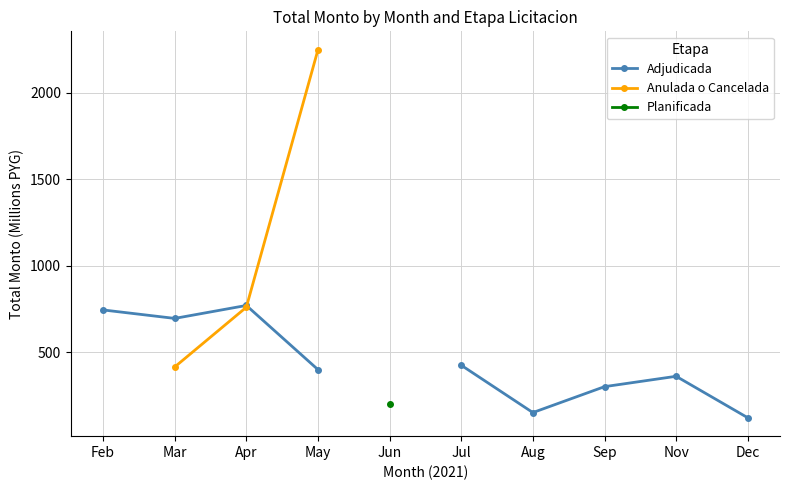

True or false: Planificada and Anulada o Cancelada intersect in this chart.

False